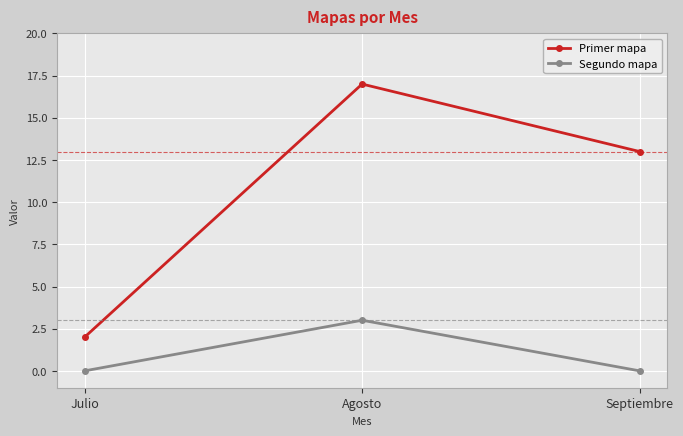

Count the number of data series in this chart.

2